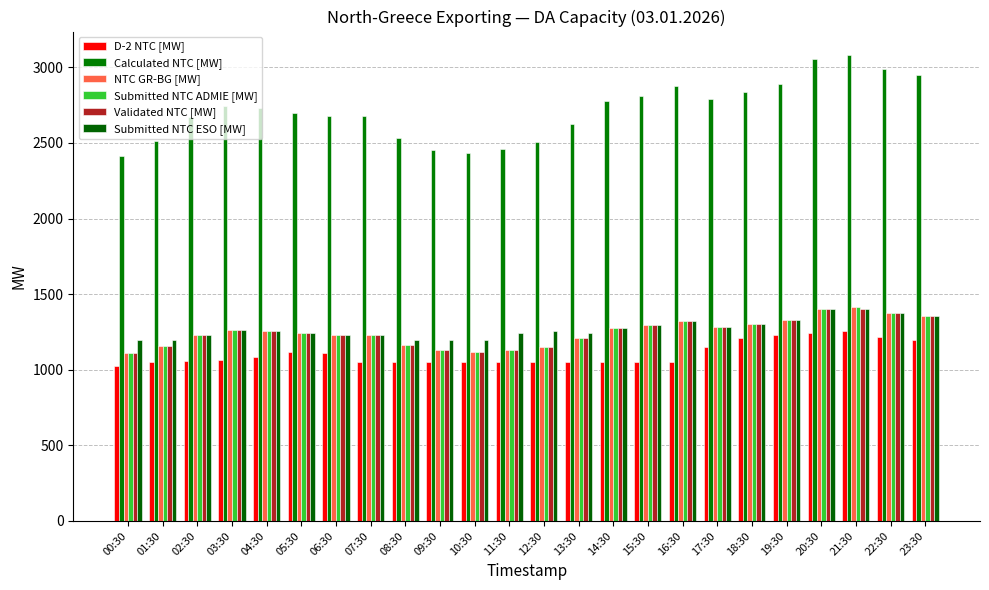

How many groups of bars are there?

24